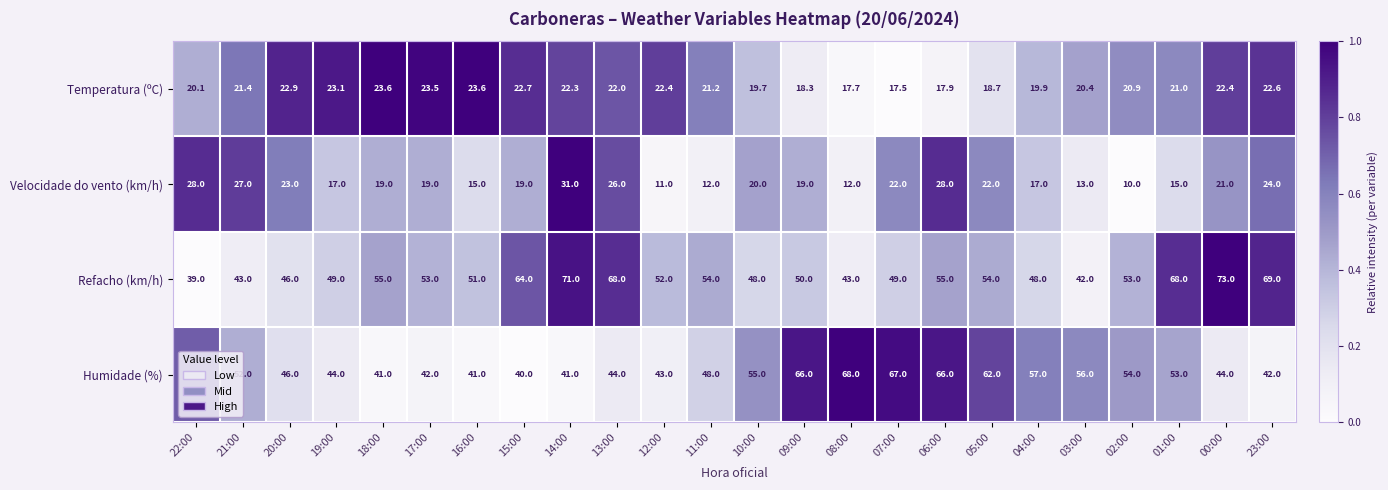

How many data points does each series have?

24